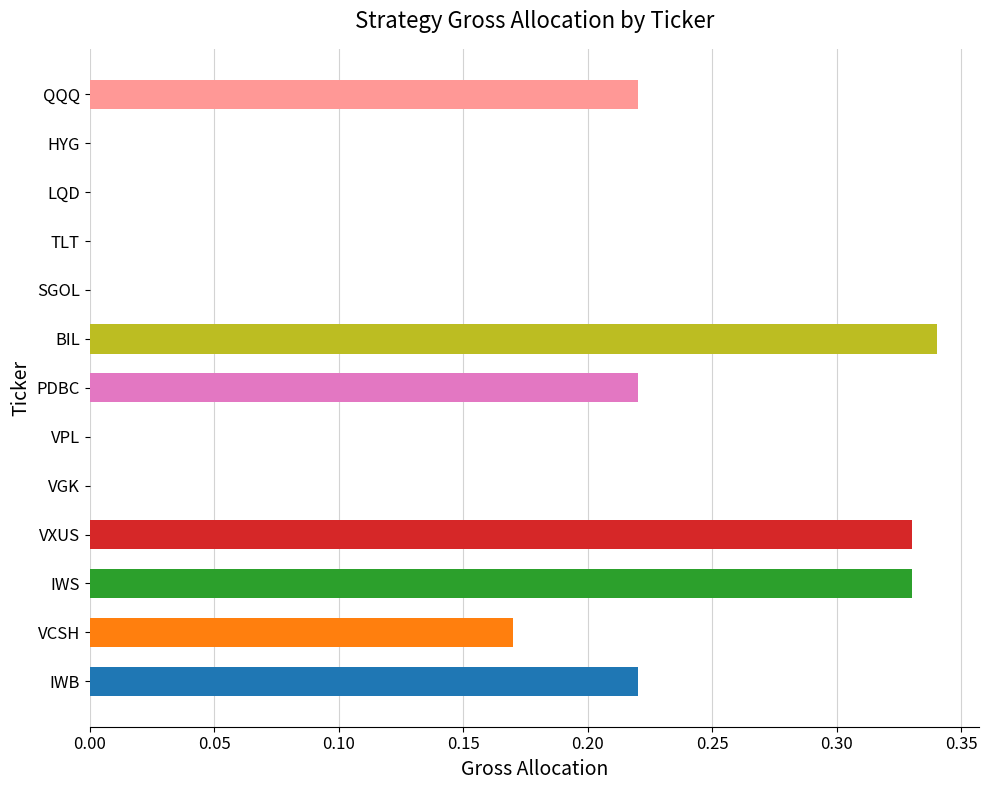

At which category does the chart reach its peak across all series?

BIL